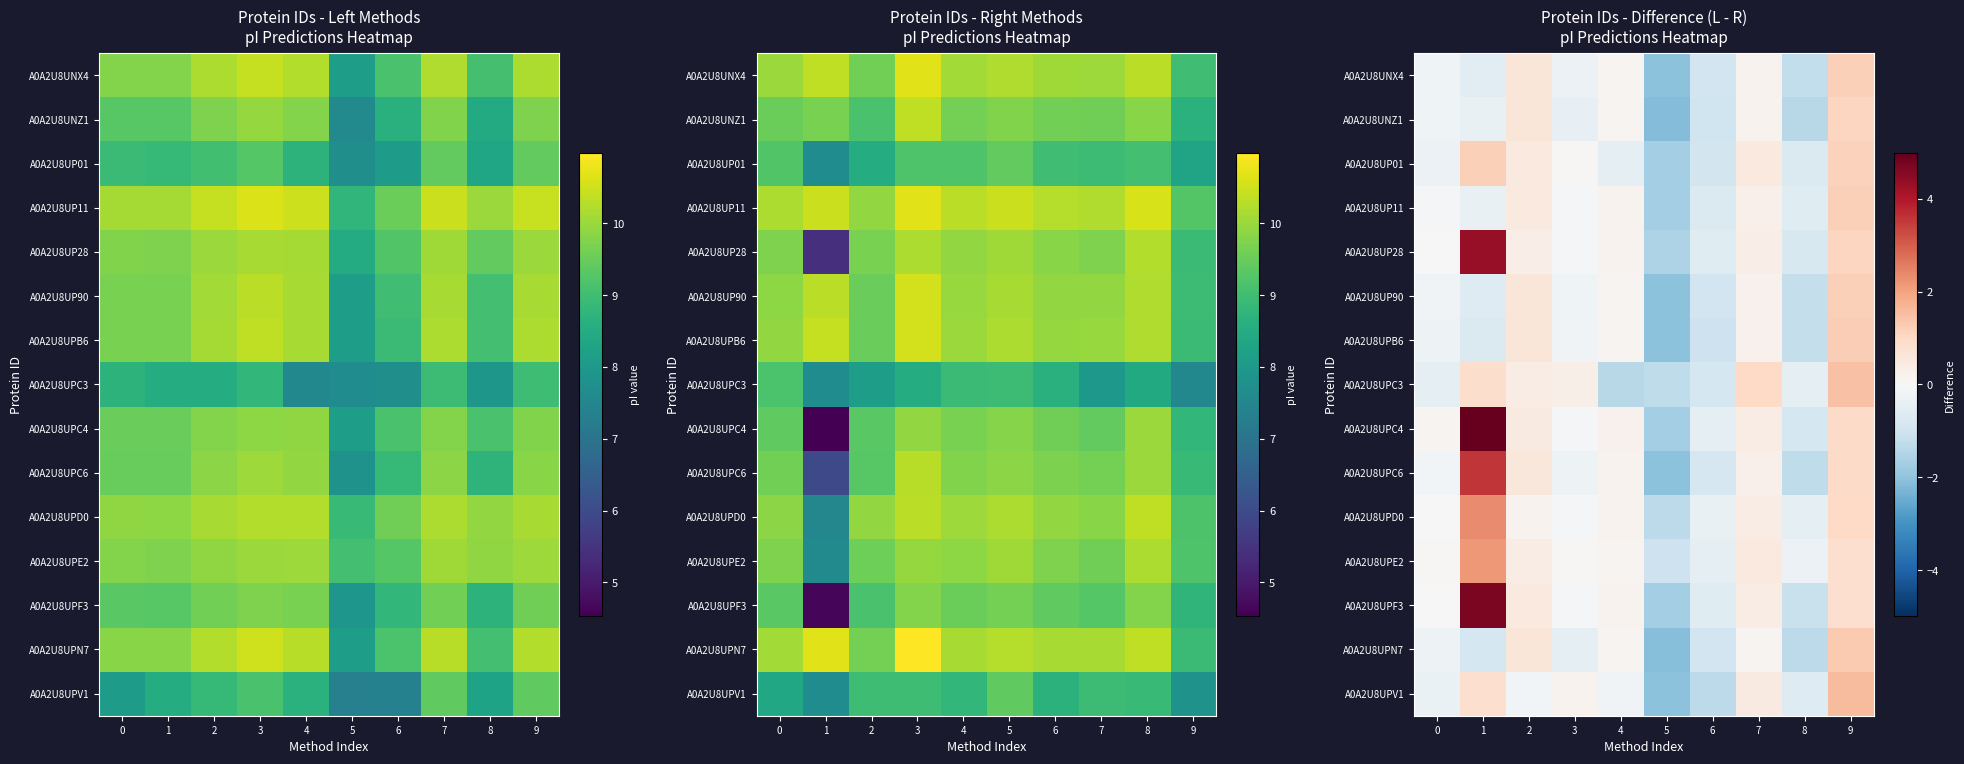

Rank the categories by A0A2U8UPC6 value from lowest to highest.

5, 8, 6, 3, 0, 4, 7, 2, 9, 1